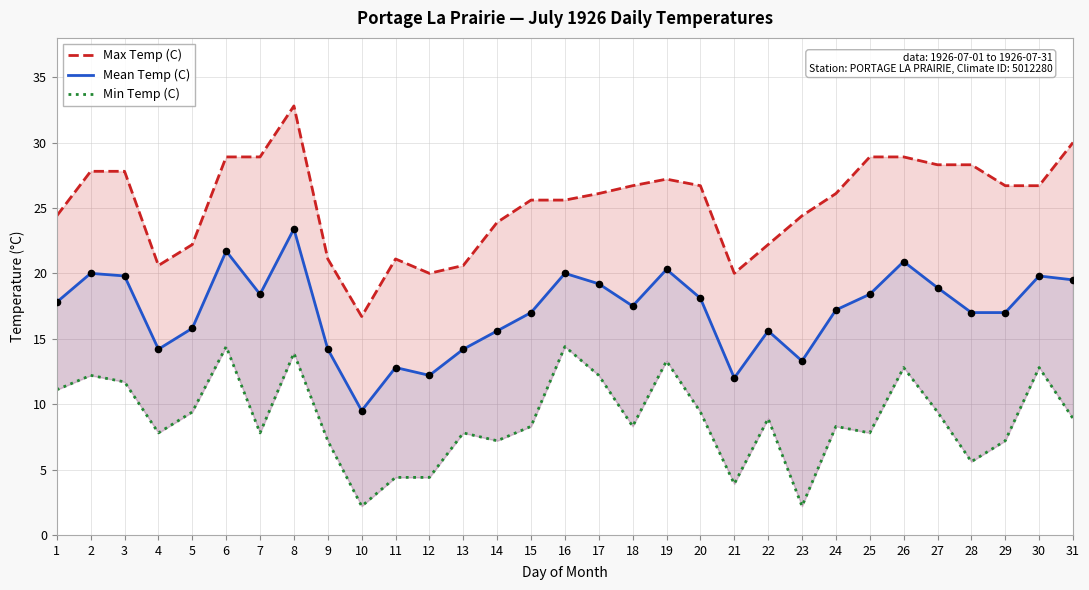

What are all the series names shown in the legend?

Max Temp (C), Mean Temp (C), Min Temp (C)